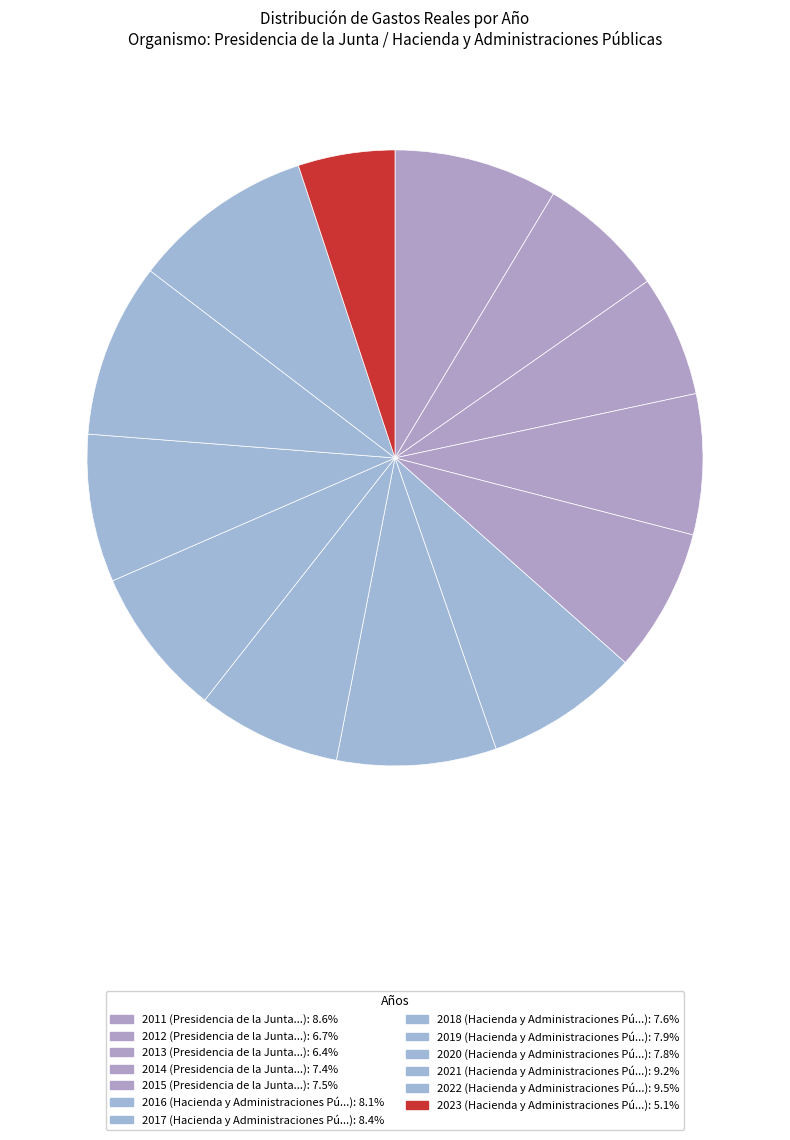

Is it true that 2021 is 20% of the pie?

False